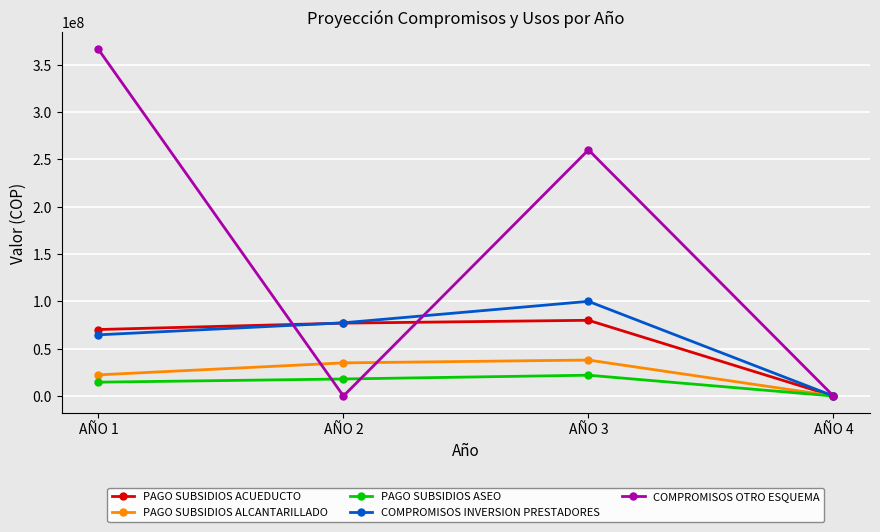

The value of COMPROMISOS OTRO ESQUEMA at AÑO 1 is 223118079. True or false?

False